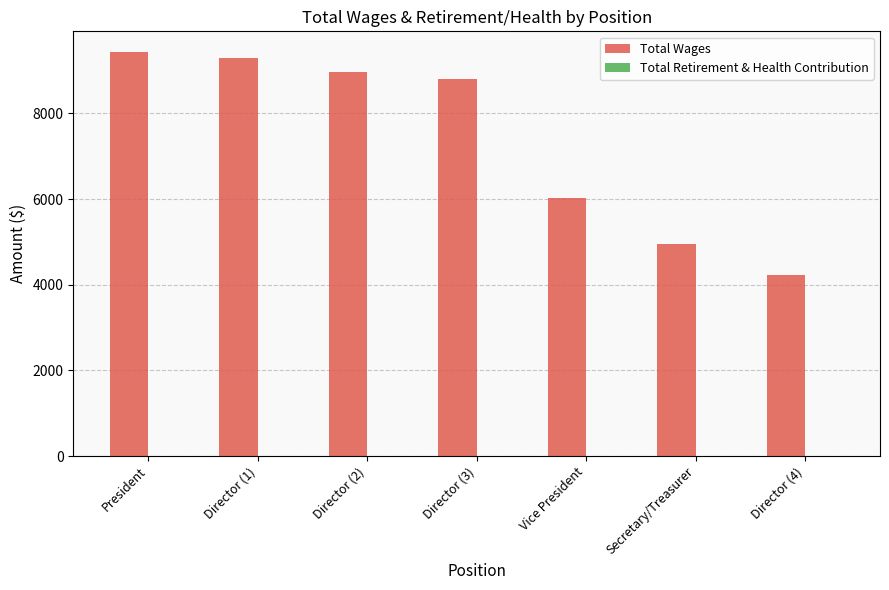

What is the difference between the maximum and second lowest values?

4493